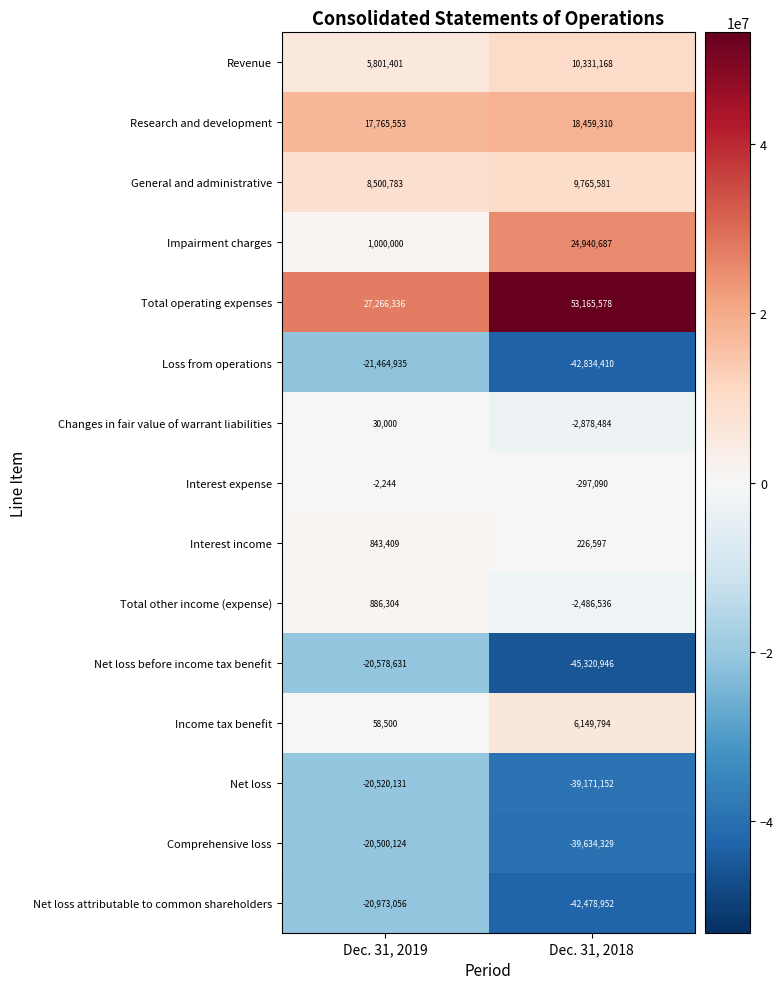

At which category does the chart reach its peak across all series?

Dec. 31, 2018